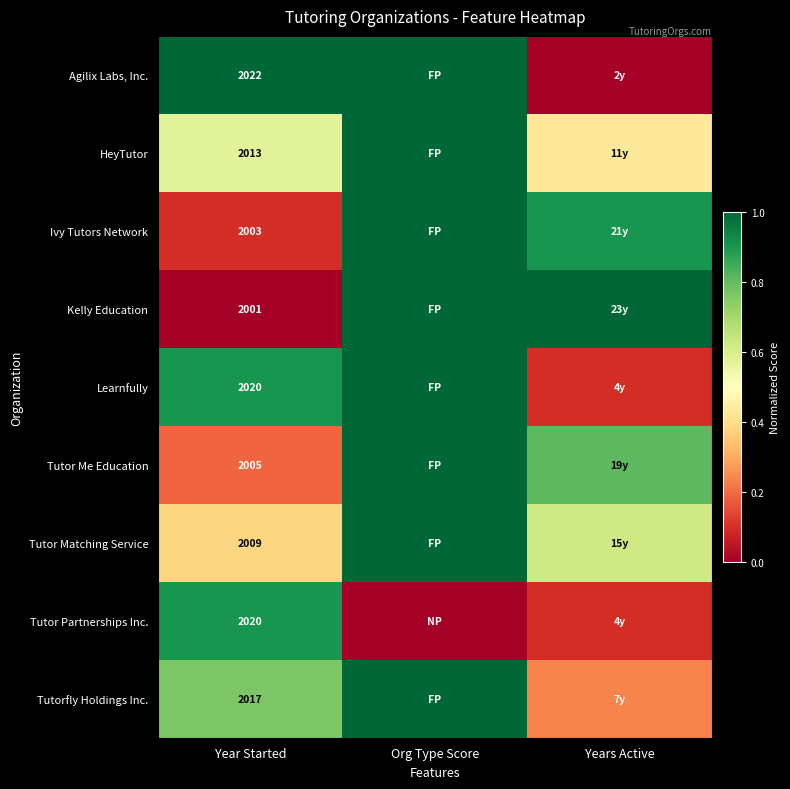

How many data points does each series have?

3